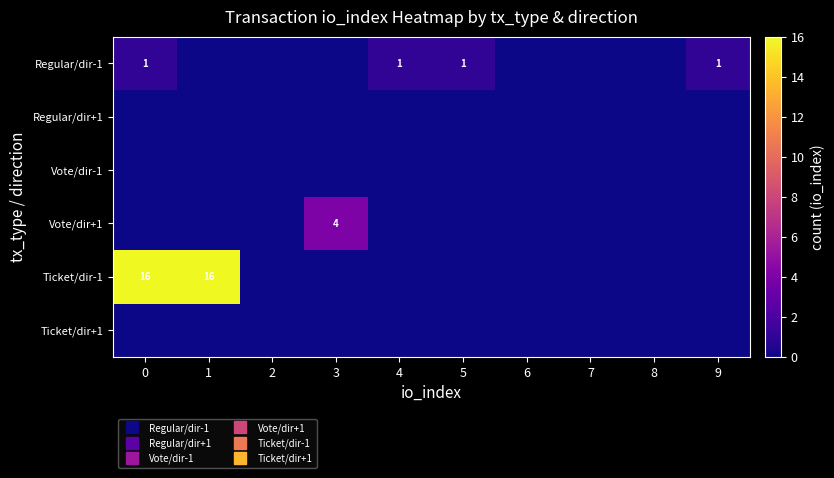

At which label does Regular/dir-1 reach its minimum?

1